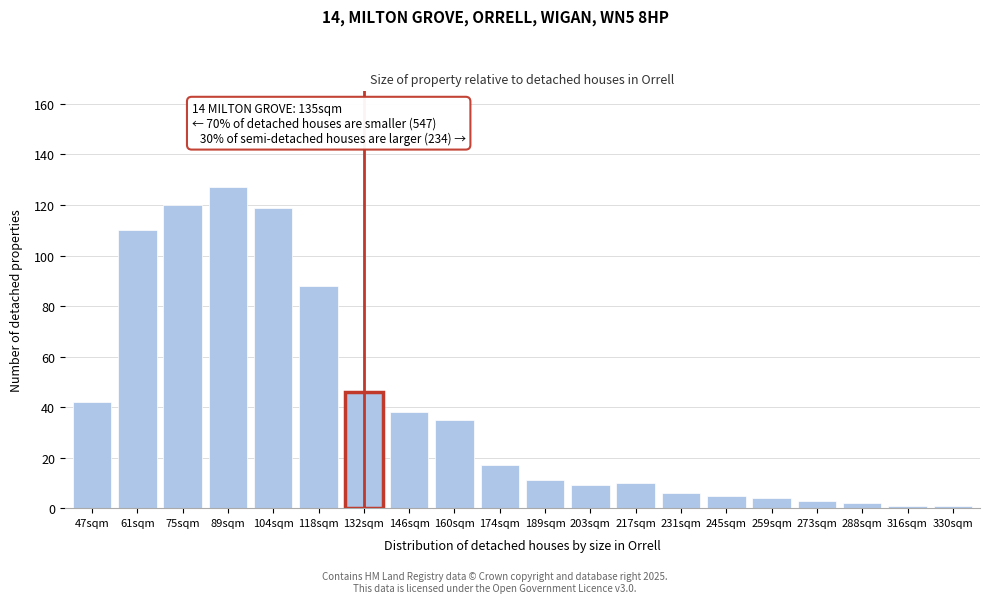

Reading left to right, extract all data points from this chart.

42	110	120	127	119	88	46	38	35	17	11	9	10	6	5	4	3	2	1	1